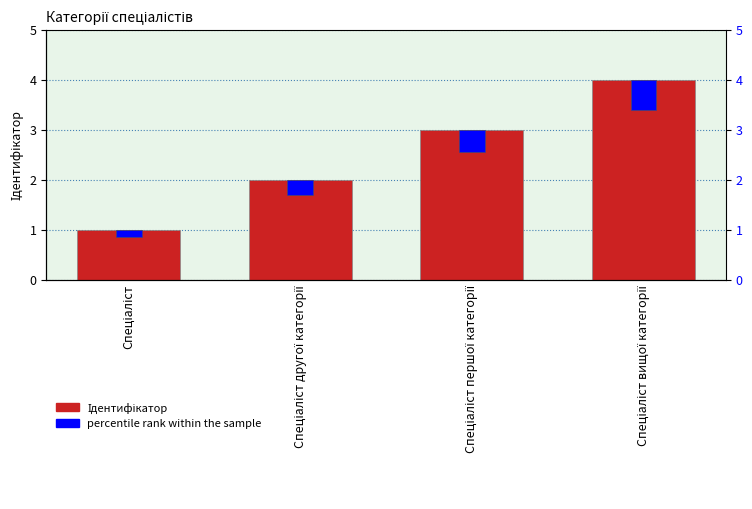

List the labels in order of value, largest first.

Спеціаліст вищої категорії, Спеціаліст першої категорії, Спеціаліст другої категорії, Спеціаліст